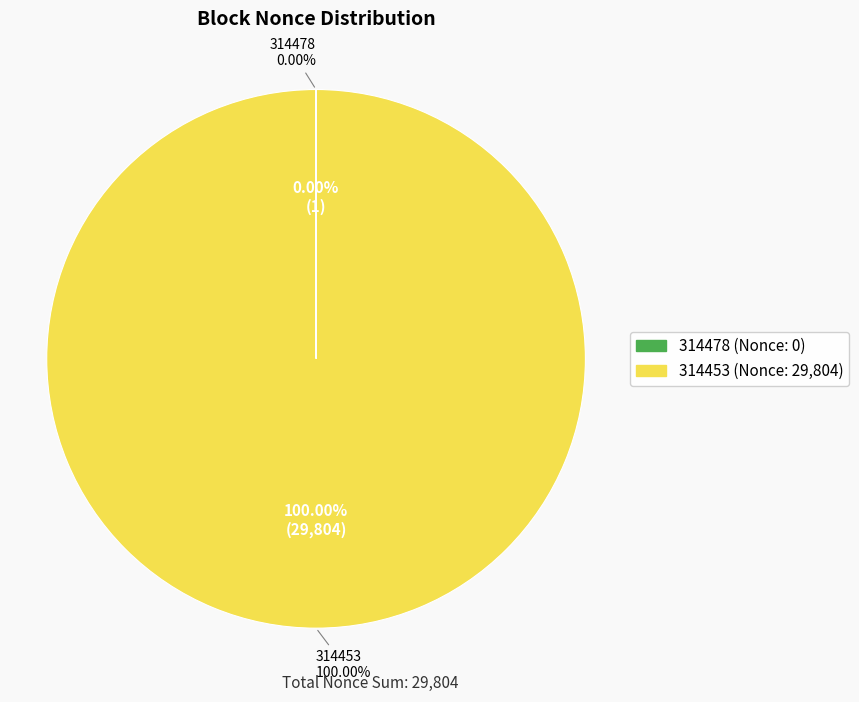

Is the sum of 314453 and 314478 greater than half?

Yes